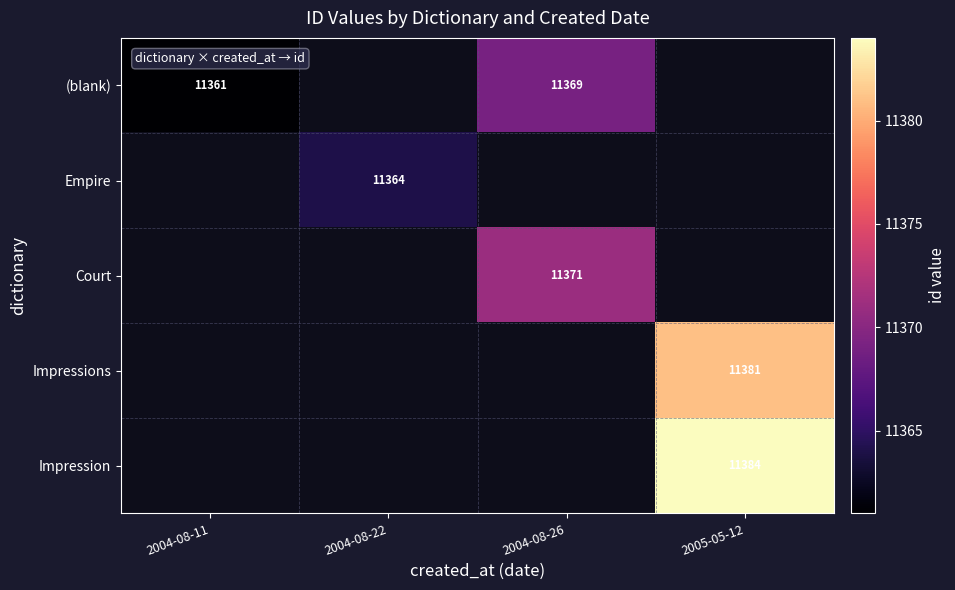

The (blank) series shows 19916 at 2004-08-26. True or false?

False